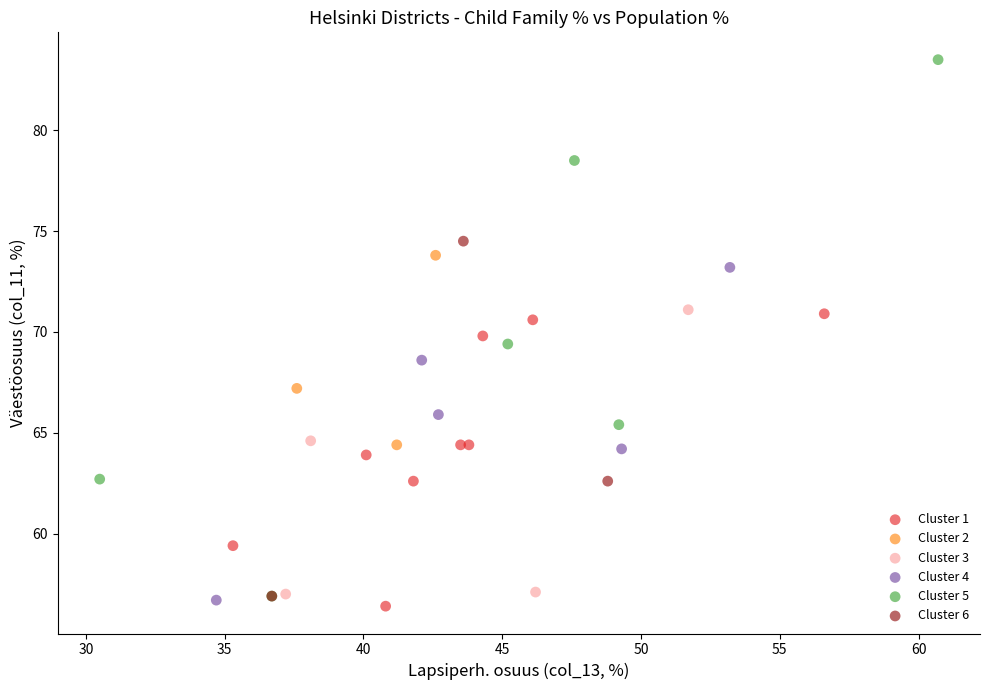

Which series has the largest Y range (max minus min)?

Cluster 5